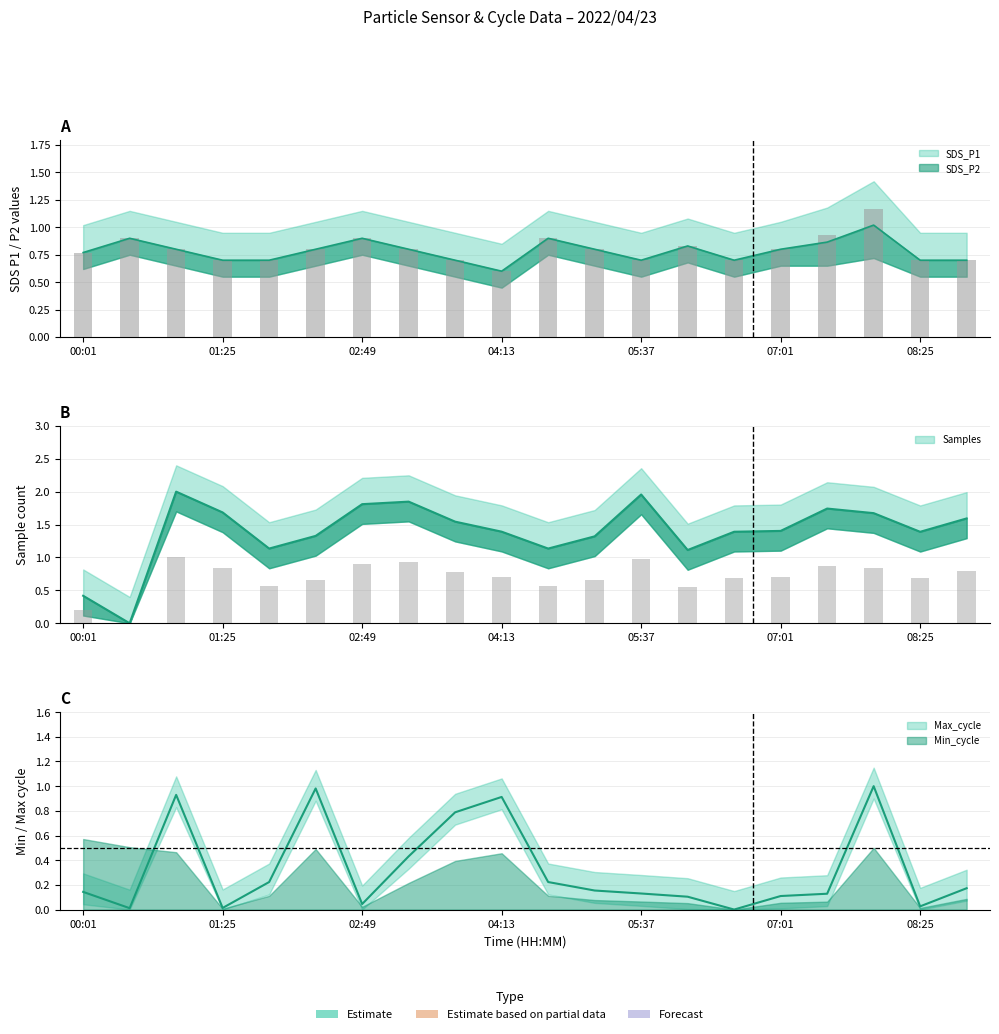

At which category is the sum across all series the highest?

07:57